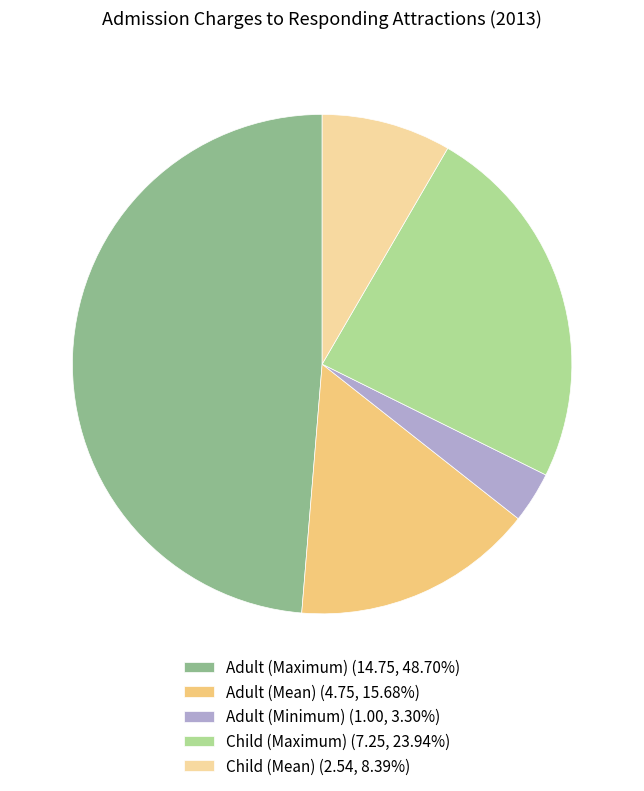

Is Child (Maximum) (7.25, 23.94%) the majority of the pie?

No